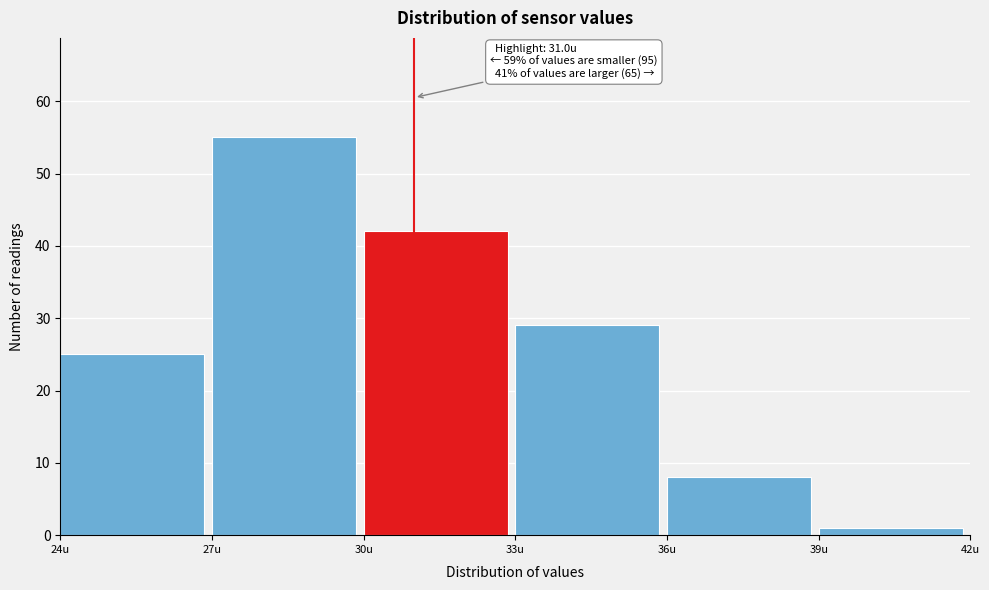

Which range on the x-axis has the tallest bar?

27 to 30